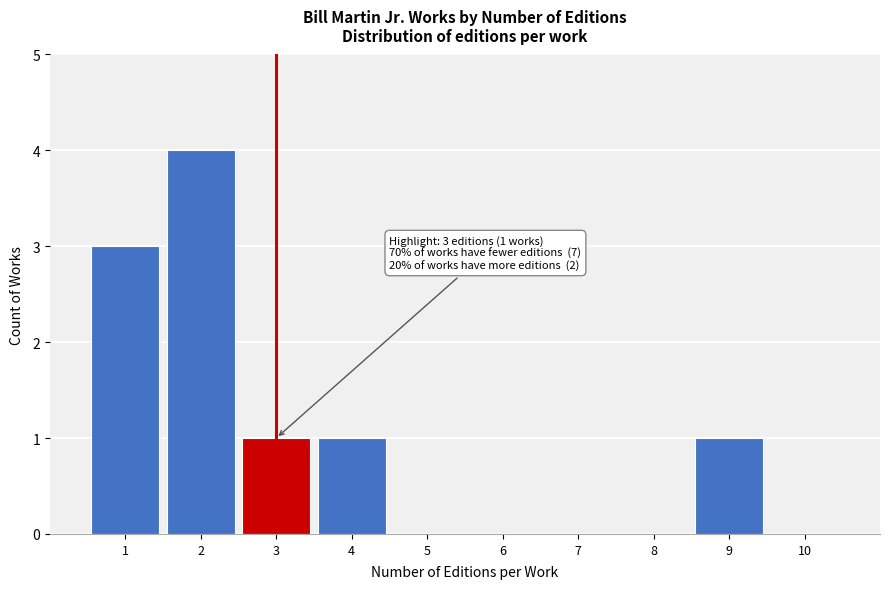

Reading left to right, extract all data points from this chart.

1=3	2=4	3=1	4=1	5=0	6=0	7=0	8=0	9=1	10=0